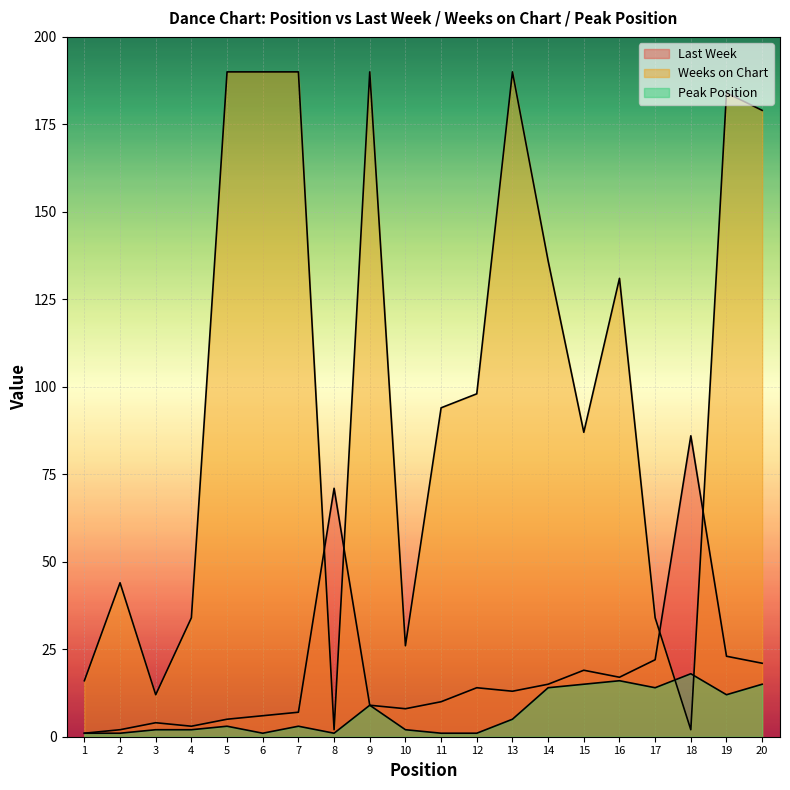

Which has a higher value, 18 or 11?

18